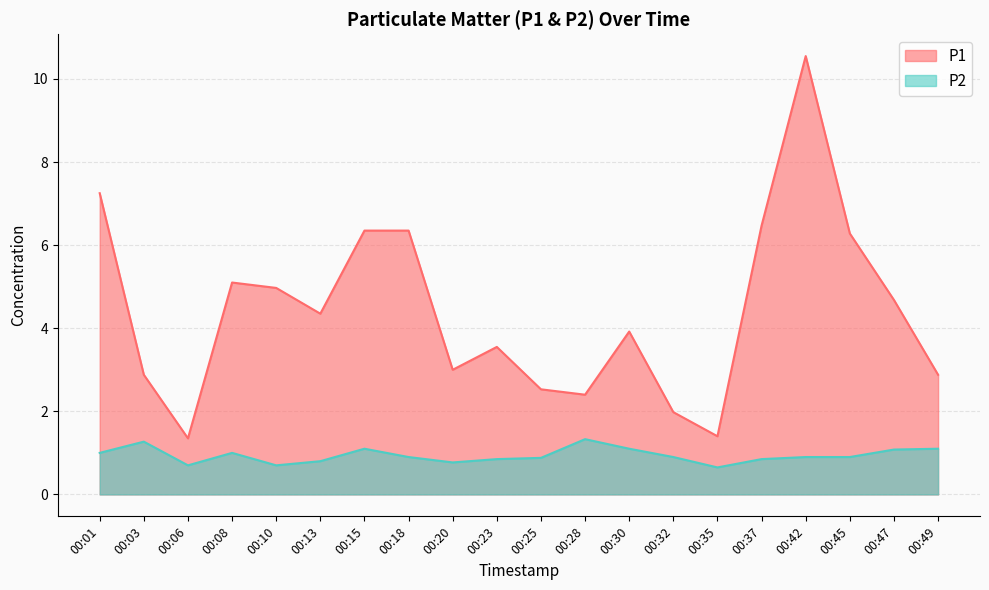

True or false: P1 and P2 cross at least once.

False